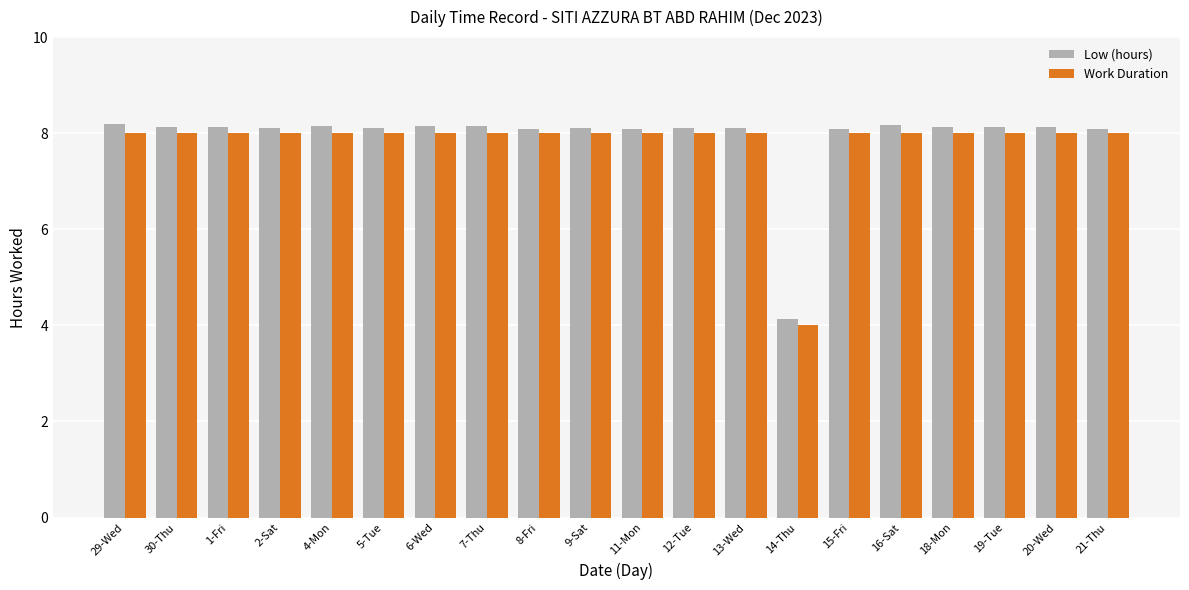

True or false: Low (hours) has a value of 8.1 at 1-Fri.

True